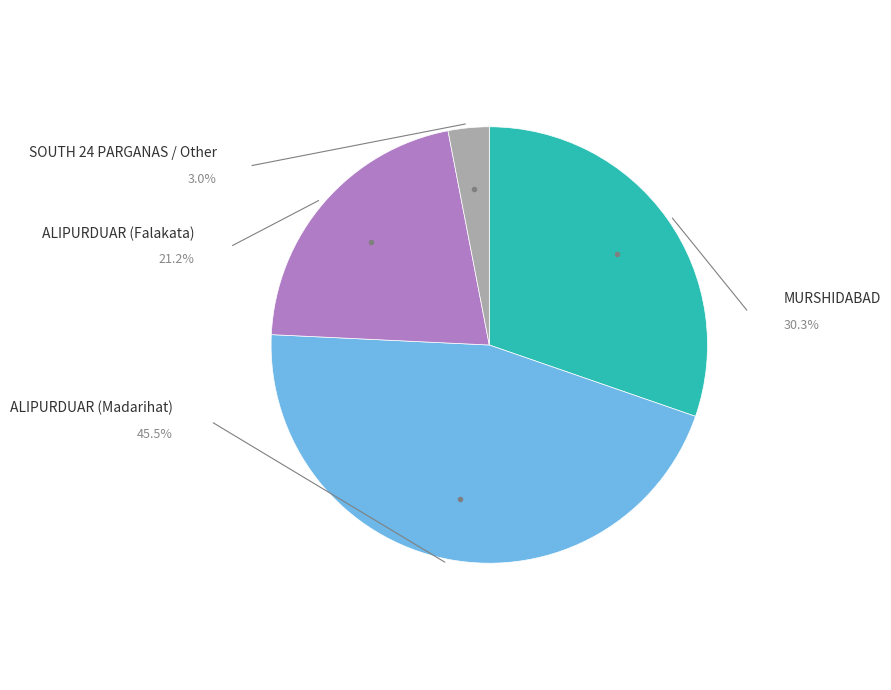

Is there a majority slice in this chart?

No